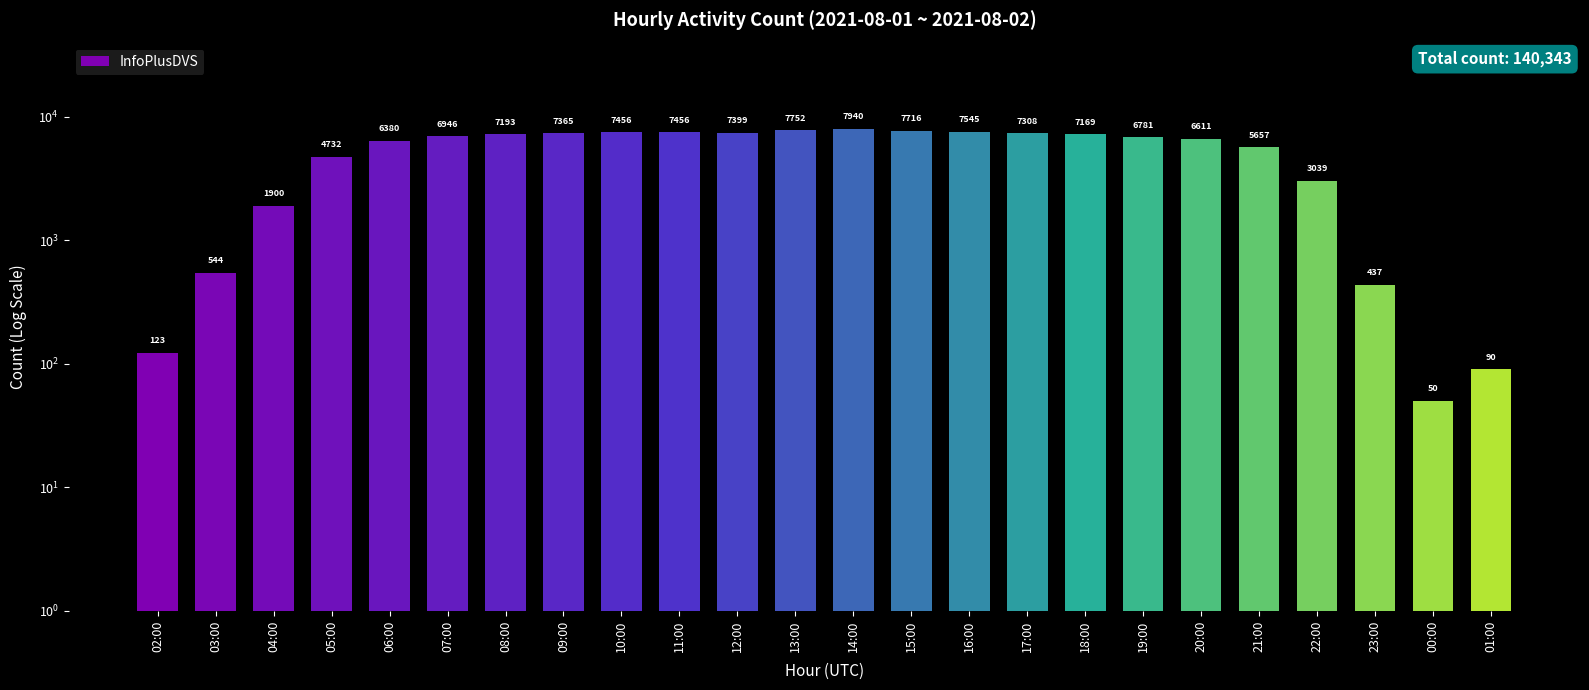

Which has a higher value, 16:00 or 23:00?

16:00